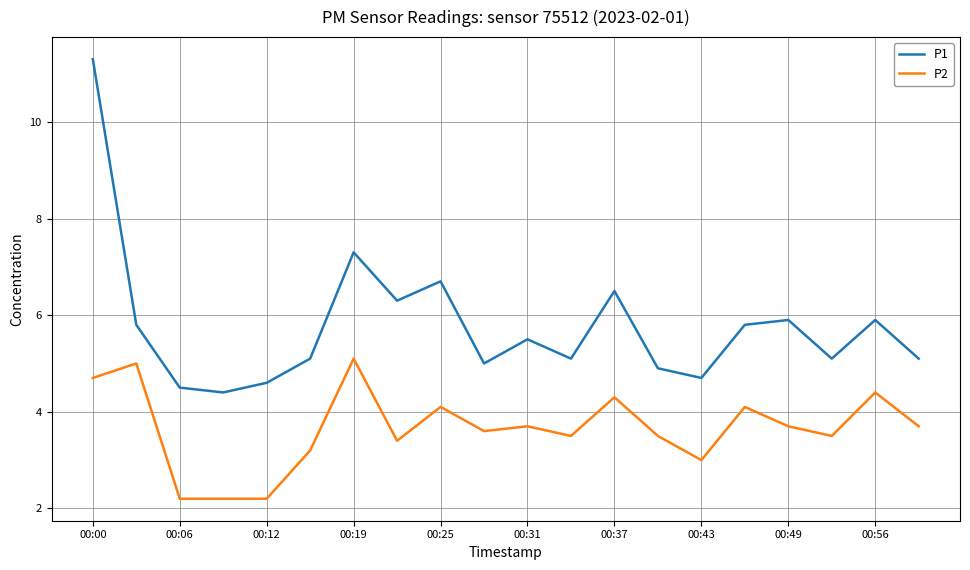

Which series has the largest total across all categories?

P1